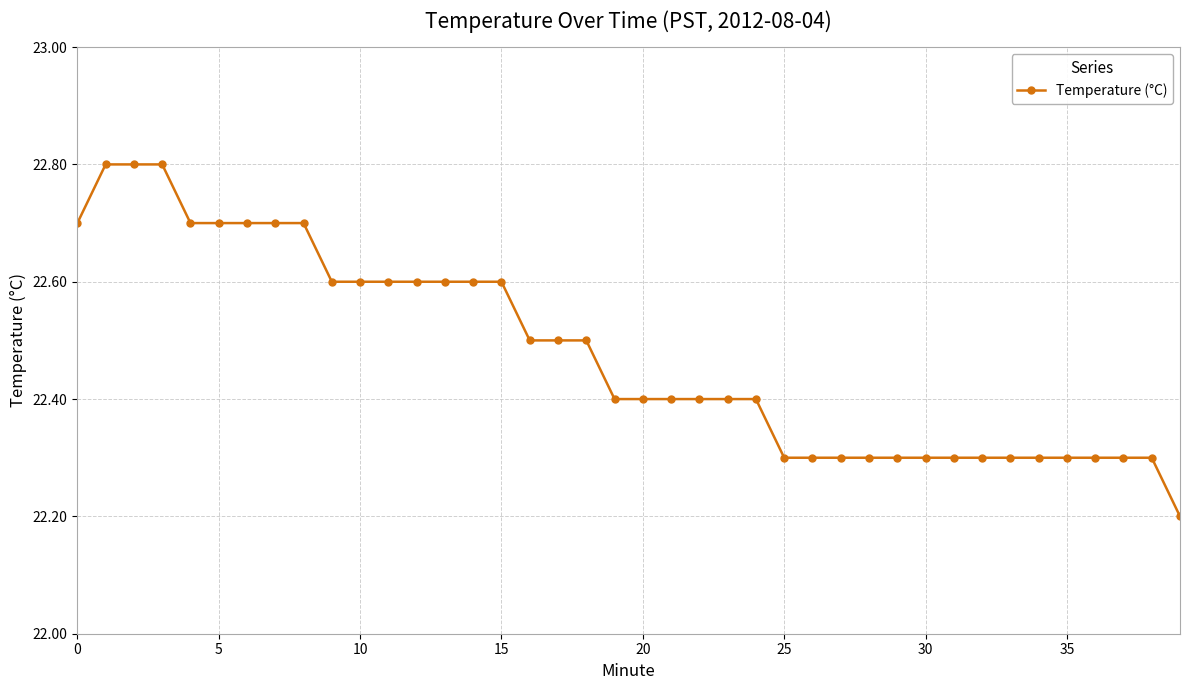

What is the greatest value displayed?

22.8